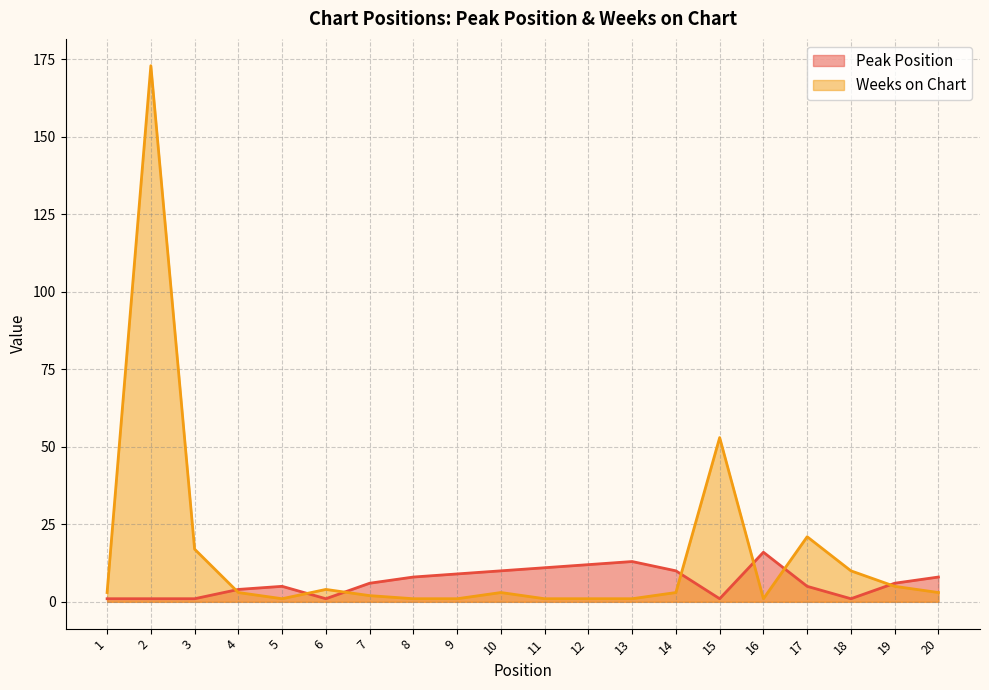

Count the number of data series in this chart.

2